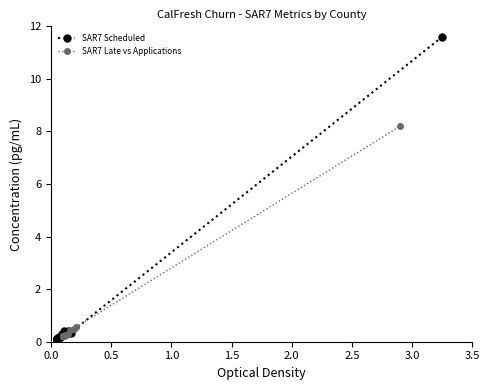

True or false: SAR7 Scheduled has more than 2 points higher than both neighbors.

True